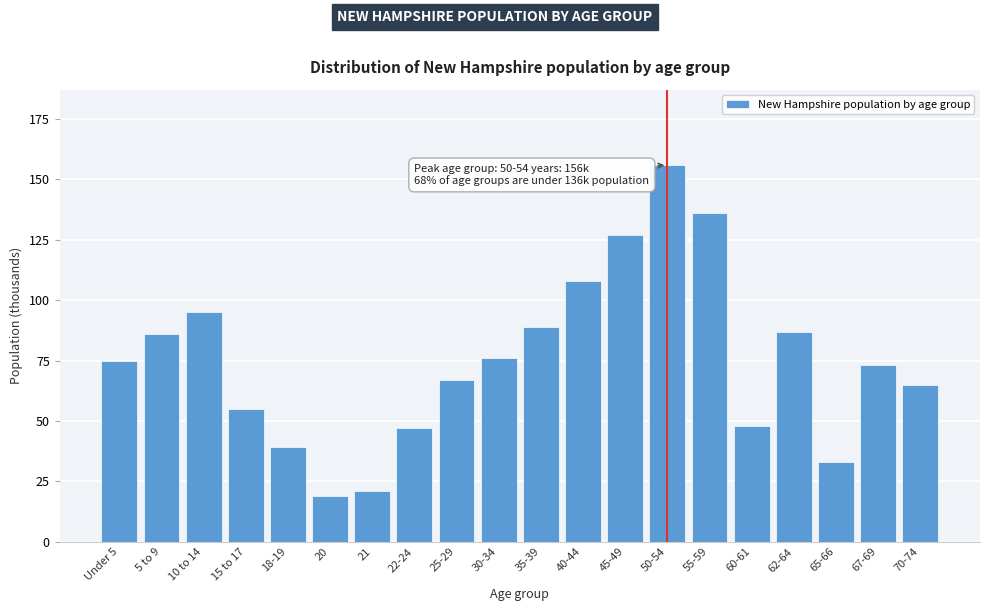

Reading left to right, list all the values displayed in this chart.

75	86	95	55	39	19	21	47	67	76	89	108	127	156	136	48	87	33	73	65